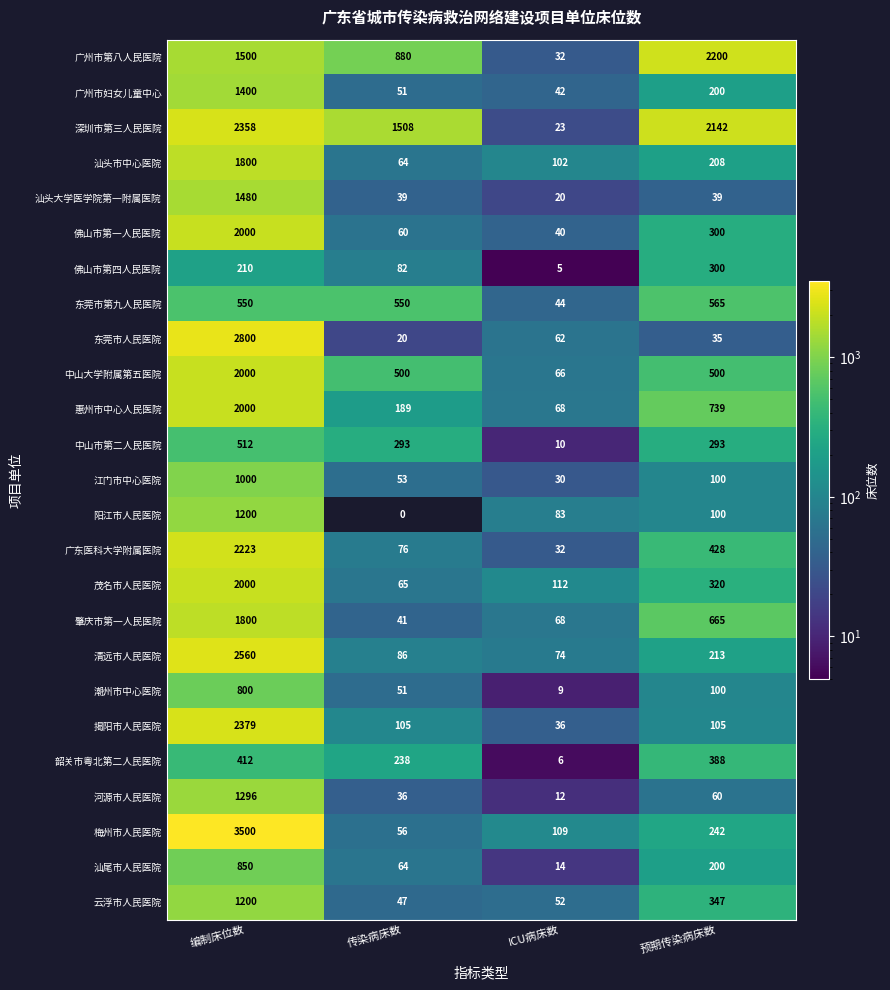

At which category does the chart reach its peak across all series?

编制床位数